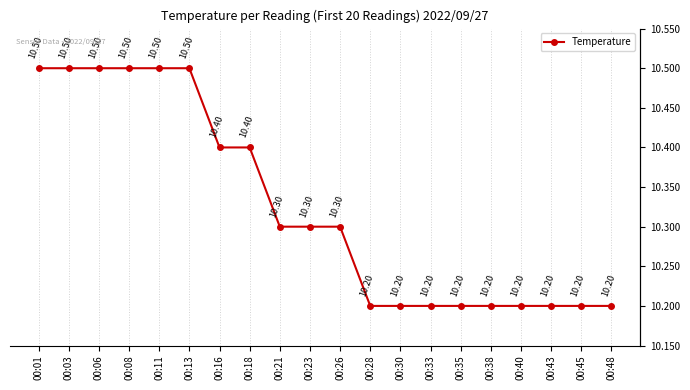

Reading left to right, transcribe all the data shown in this chart.

10.5	10.5	10.5	10.5	10.5	10.5	10.4	10.4	10.3	10.3	10.3	10.2	10.2	10.2	10.2	10.2	10.2	10.2	10.2	10.2